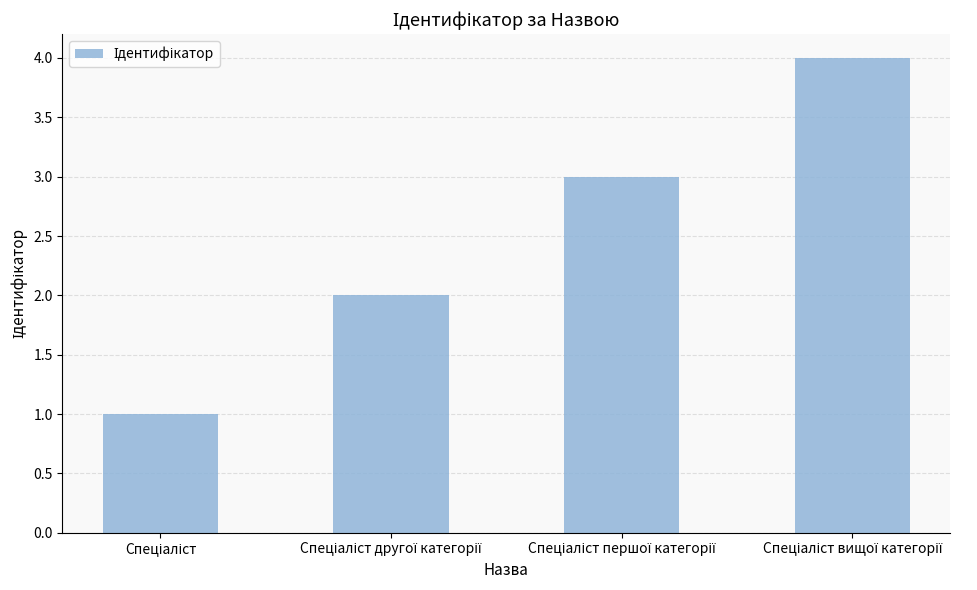

What is the sum of all values?

10